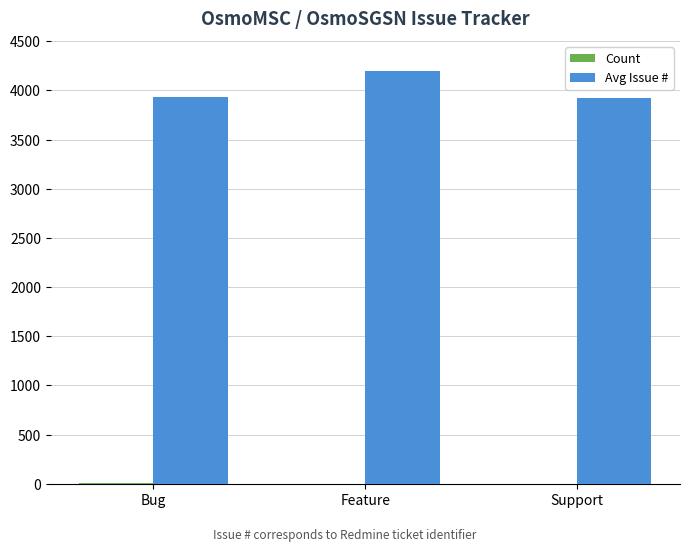

Is it true that Avg Issue # equals 3929.3 at Bug?

True